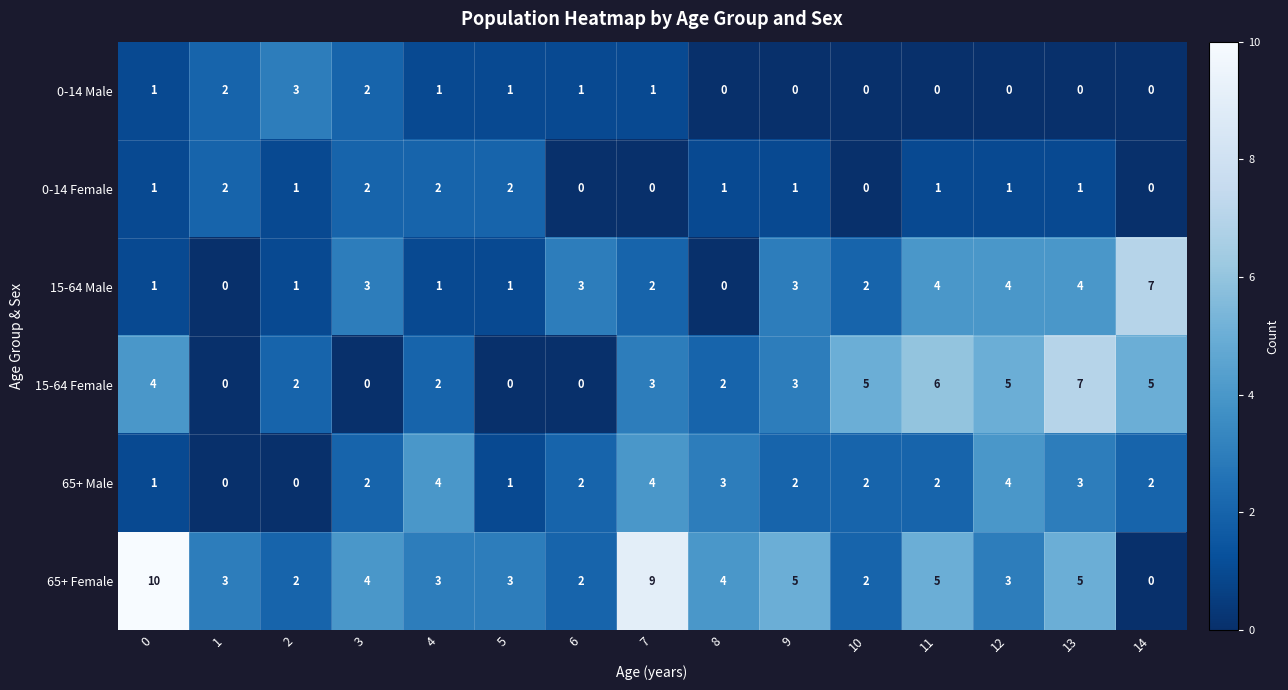

Count the 0-14 Female values in the range 0 to 2.

15